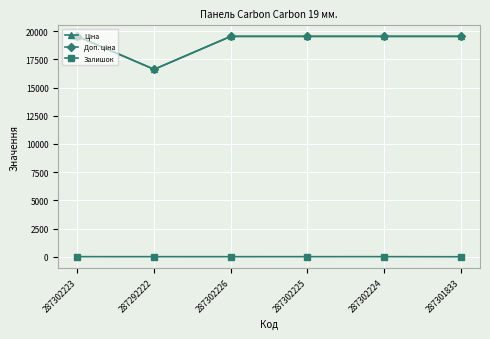

Is this an area chart (filled region under the line)?

No